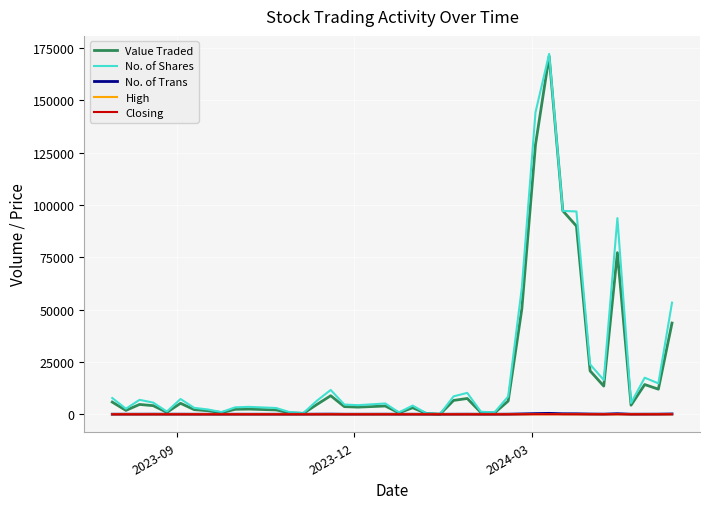

Which series has the largest range (max minus min)?

No. of Shares